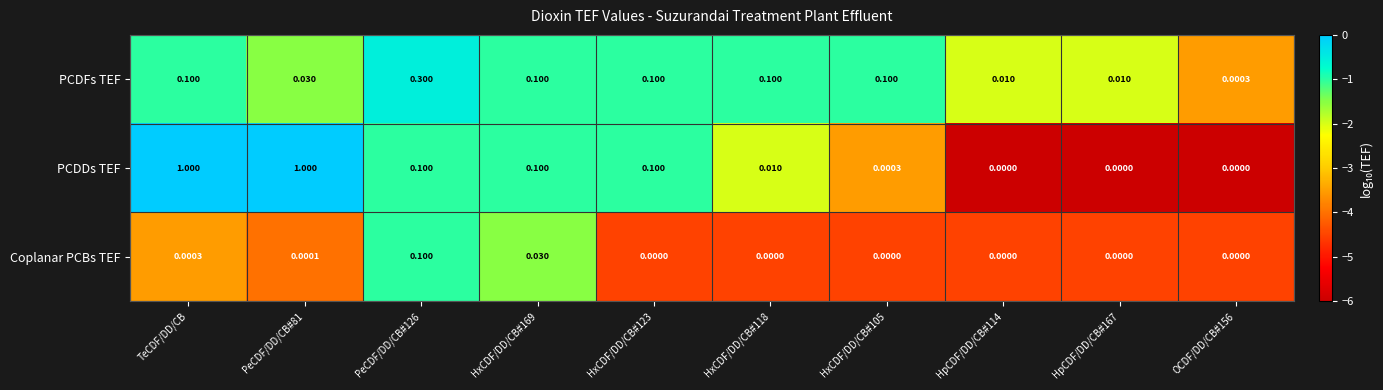

Which series has the widest spread of values?

PCDDs TEF